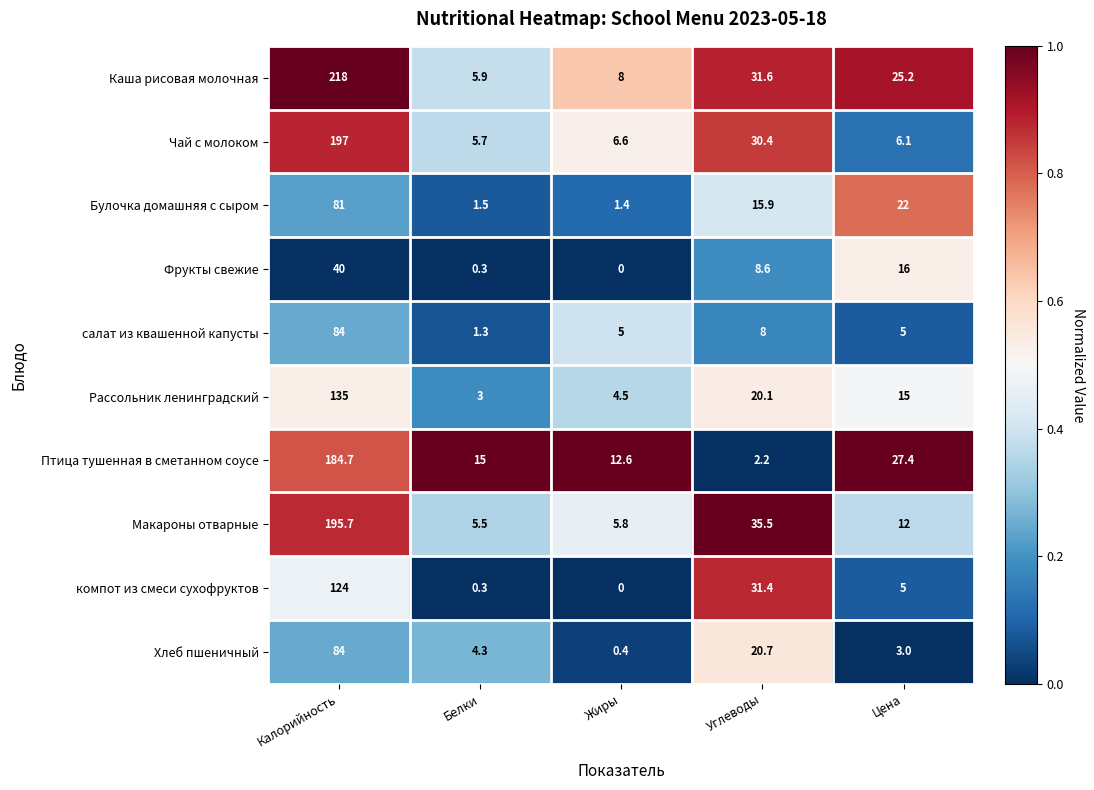

What is the difference between the highest and lowest values at Жиры?

12.6